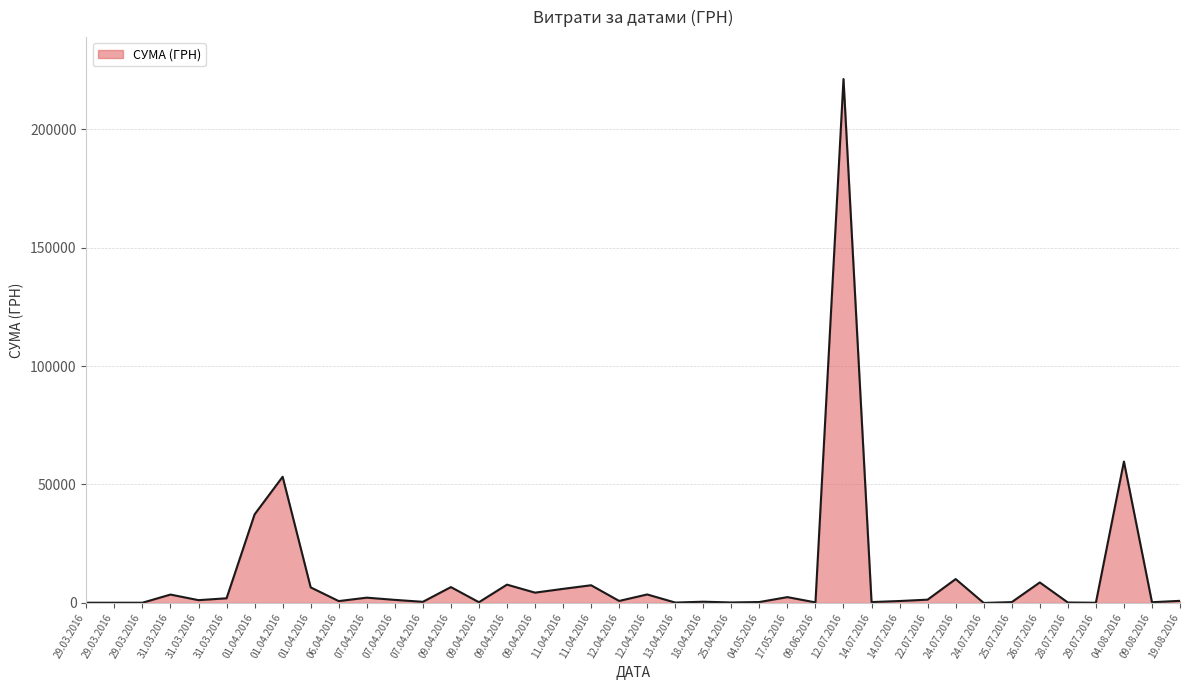

How many lines are shown in the chart?

1